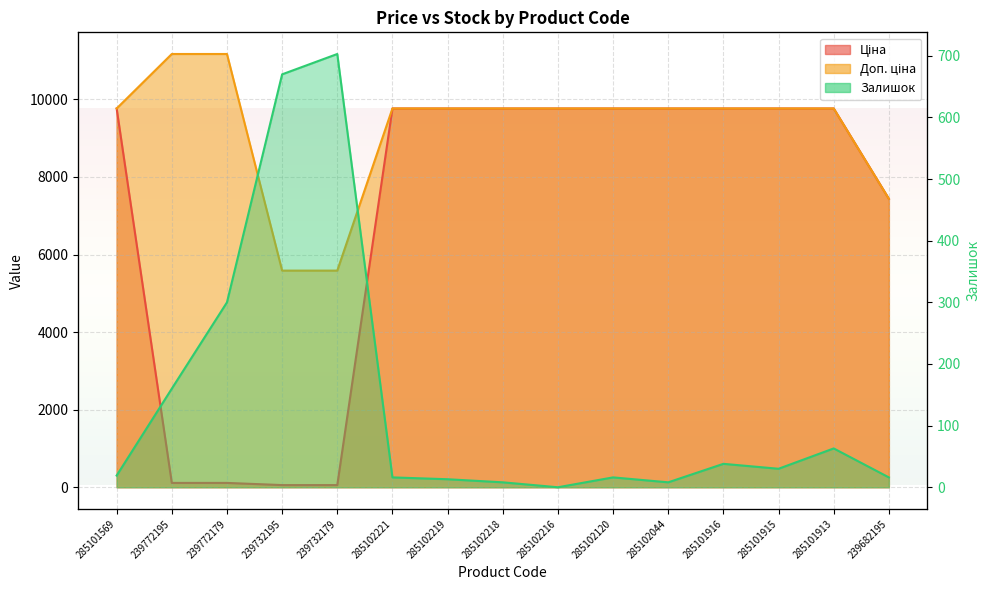

What is the label of the 15th point from the left?

239682195